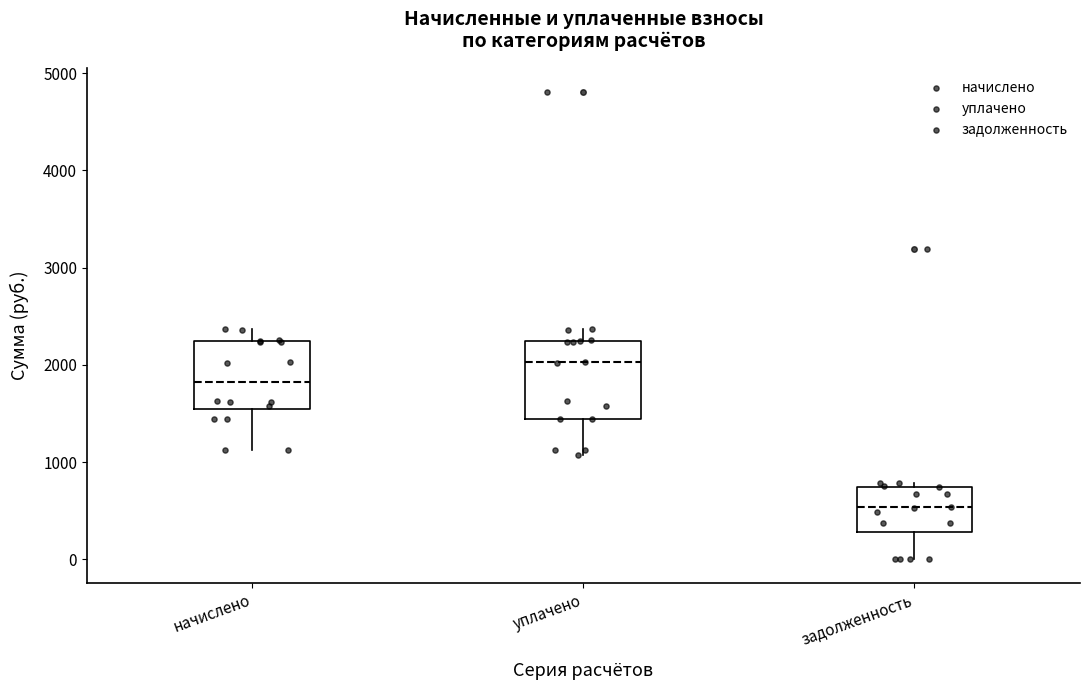

Reading left to right, read every box against the y-axis: the position of its median line, the range the box covers, and the ends of its whiskers. The values are not printed on the chart, so give them approximately, as read against the axis.

начислено: median 1800, box 1500 to 2200, whiskers 1100 to 2400
уплачено: median 2000, box 1400 to 2200, whiskers 1100 to 2400
задолженность: median 500, box 300 to 700, whiskers 0 to 800